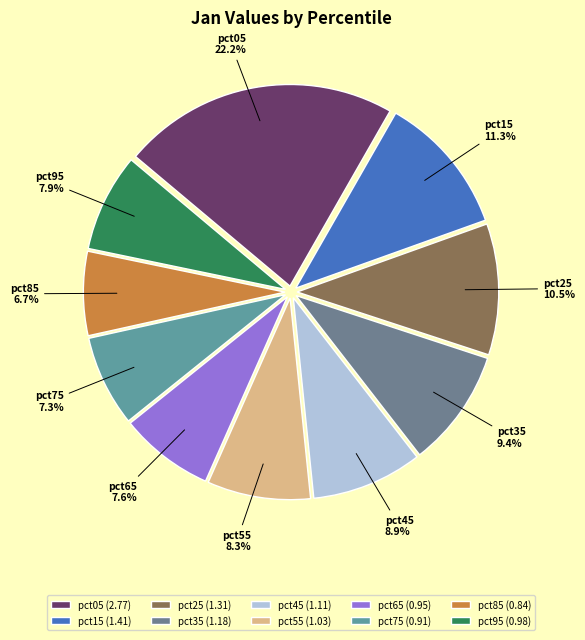

Is pct15 the majority of the pie?

No